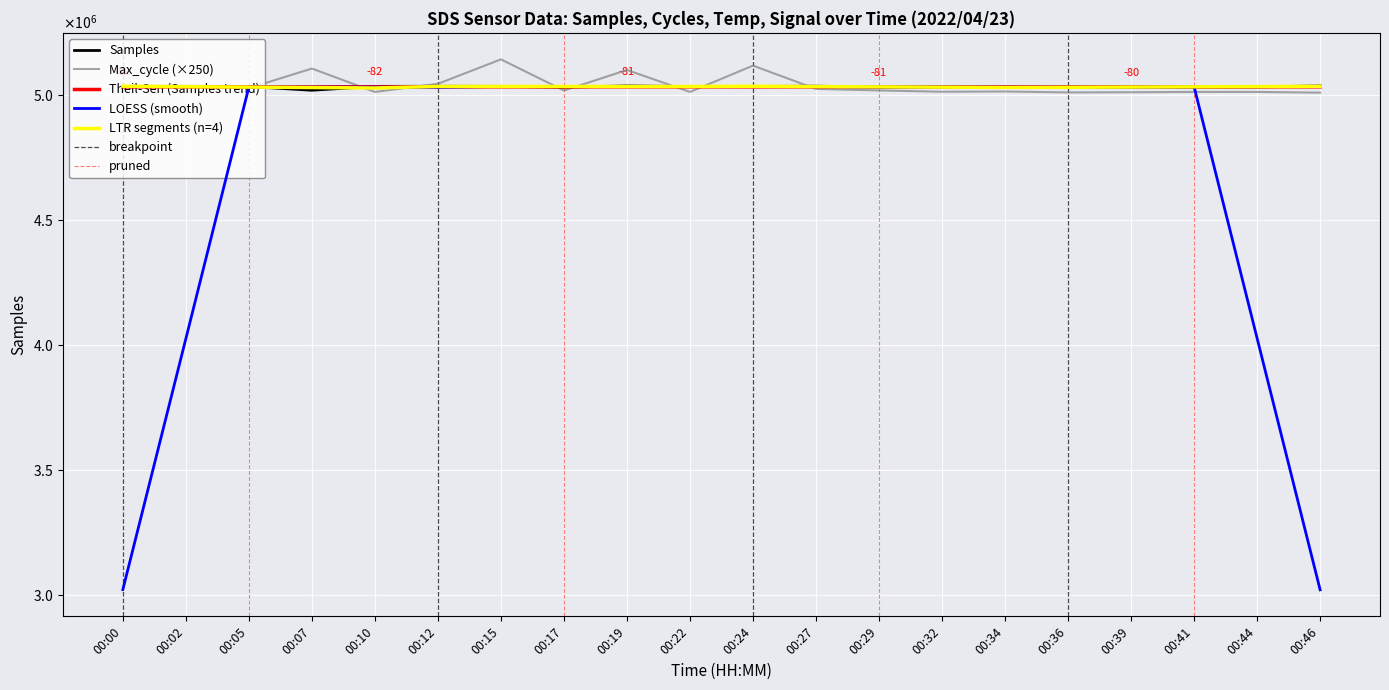

What is the smallest value displayed?

-82.0